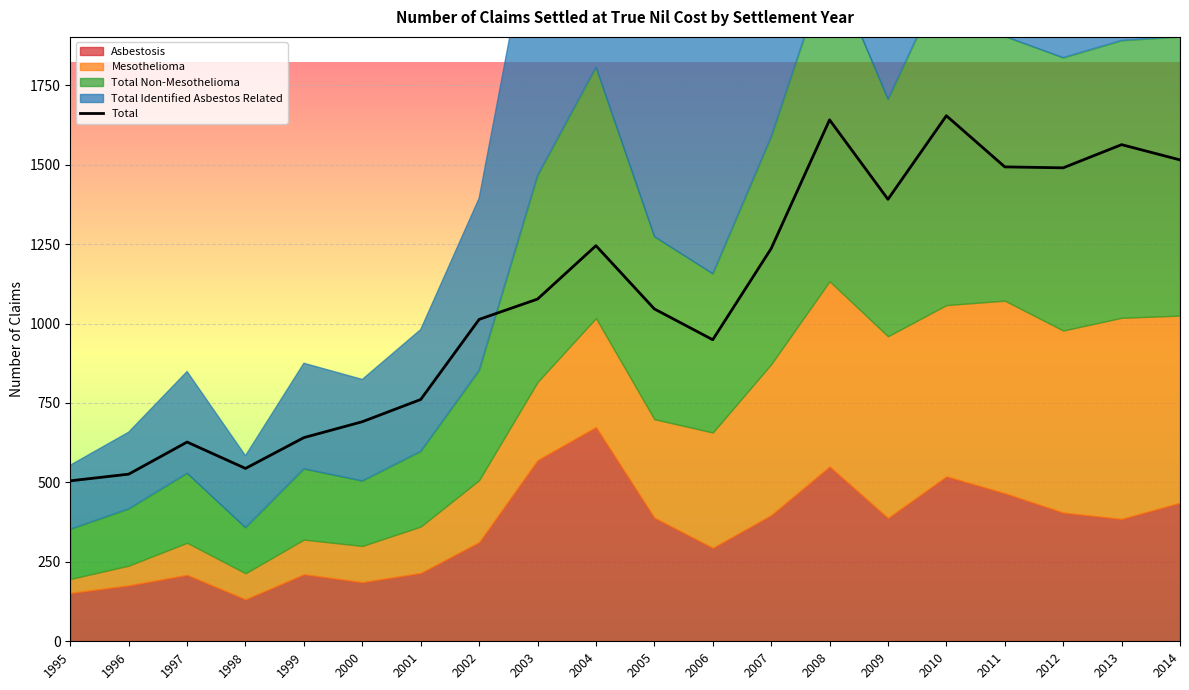

What is the difference between the second highest and minimum values?

1136